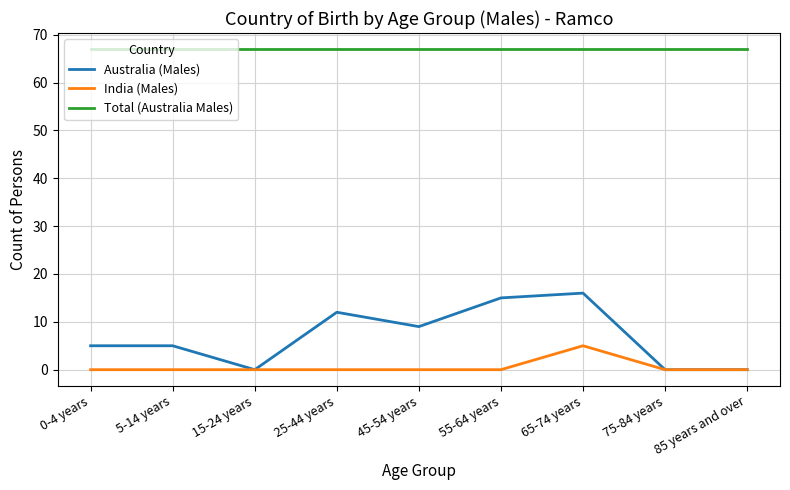

What is the total value across all series at 45-54 years?

76